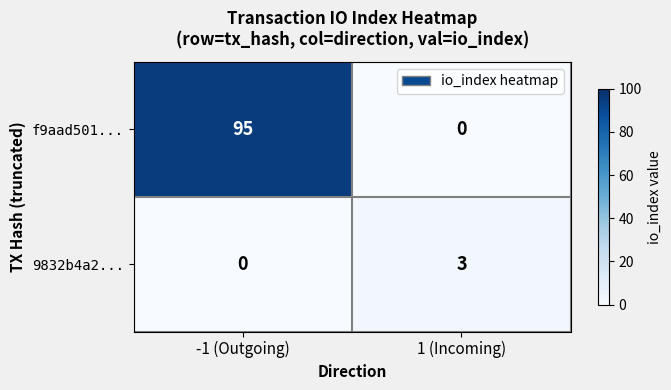

Which series has the largest range (max minus min)?

f9aad501...